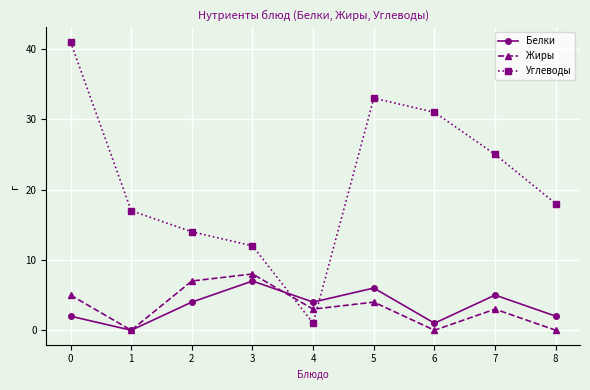

Which series has the largest total across all categories?

Углеводы